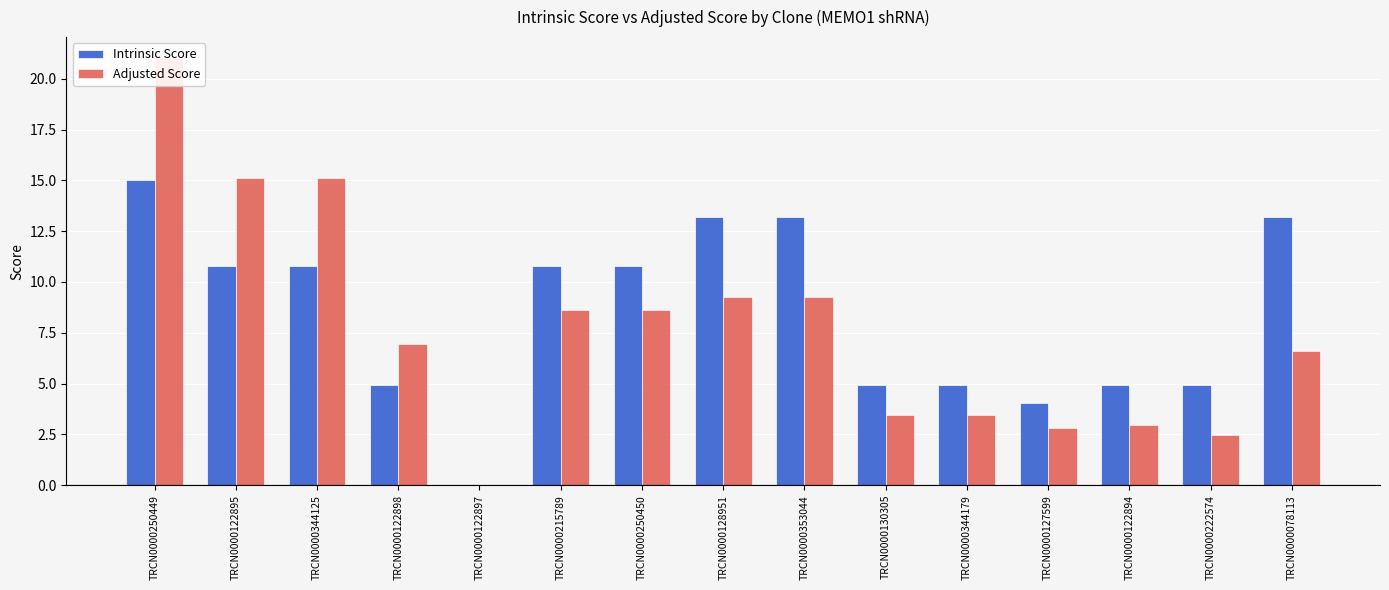

What is the value of the Intrinsic Score bar at the 12th from the left?

4.0